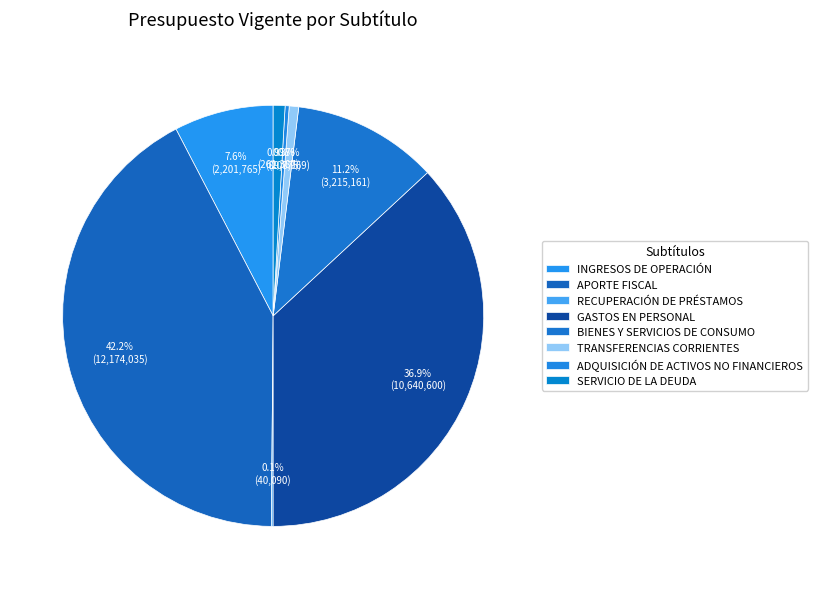

What is the largest slice in the pie chart?

APORTE FISCAL